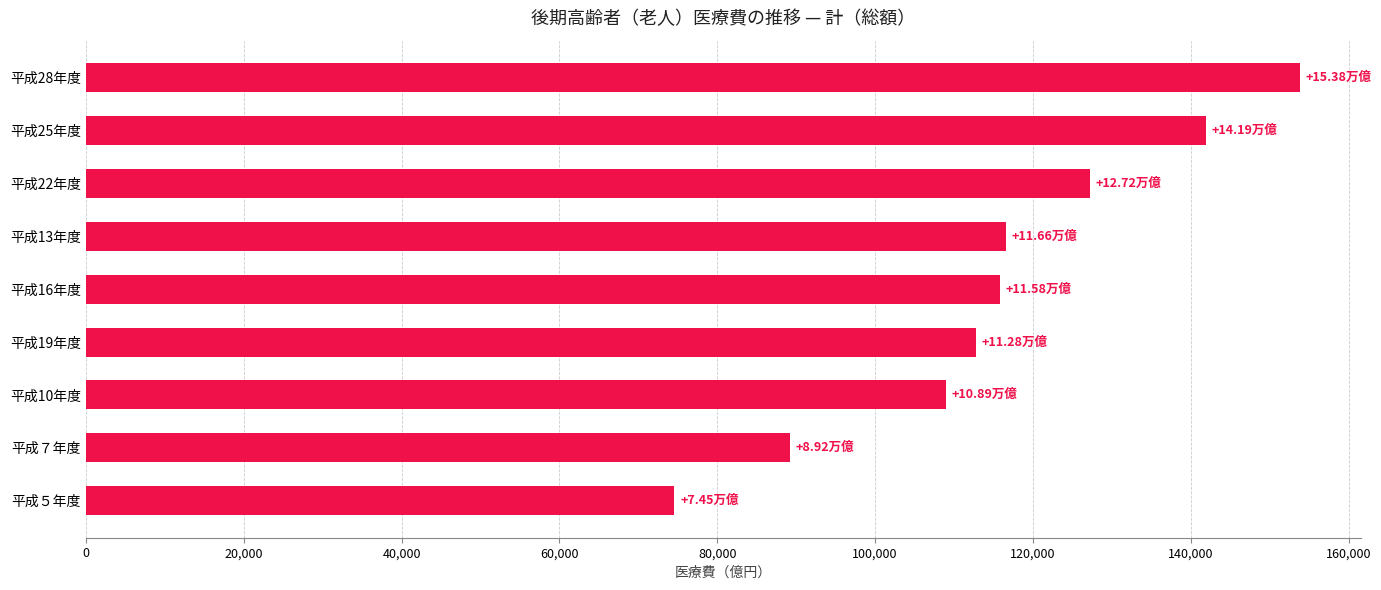

Approximately how many times larger is the value at 平成10年度 compared to 平成５年度?

1.5